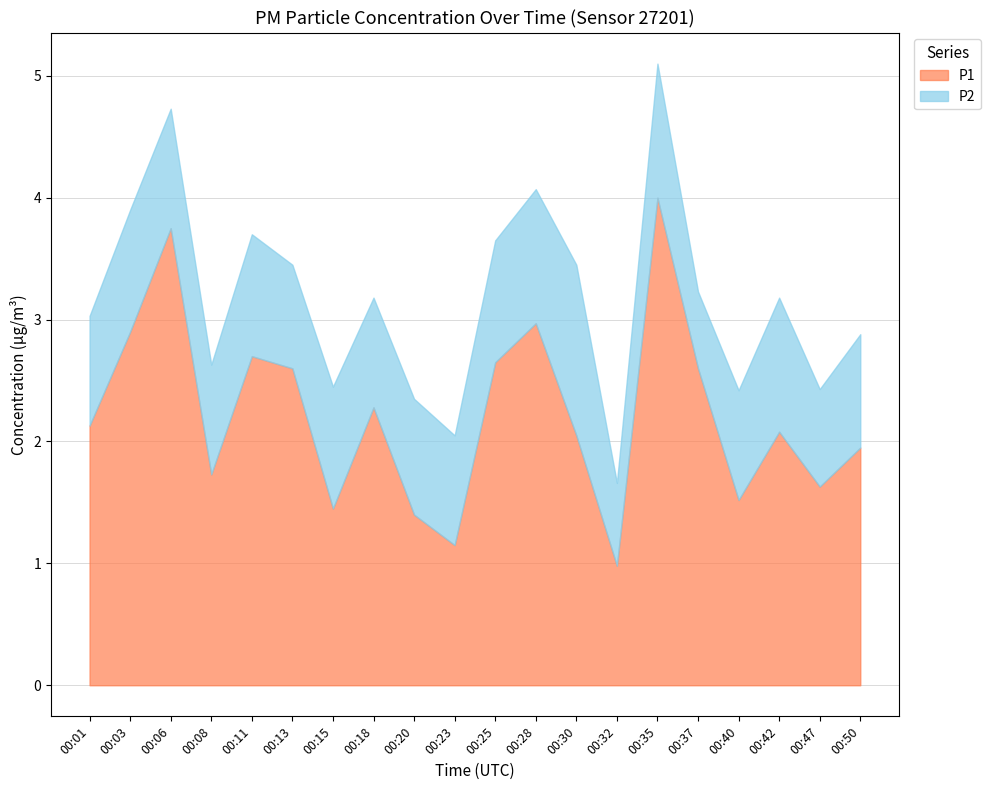

List the series in order of their overall mean, highest first.

P1, P2